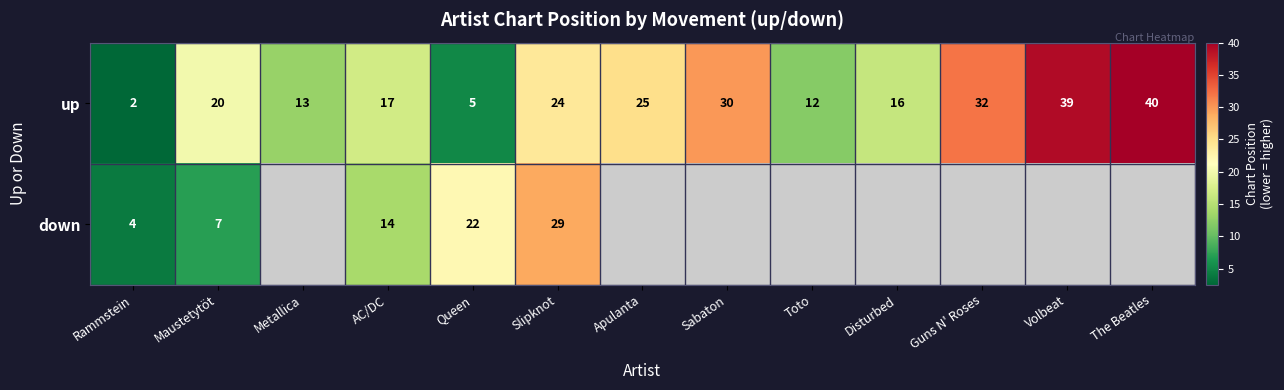

At which category is the sum across all series the highest?

Slipknot